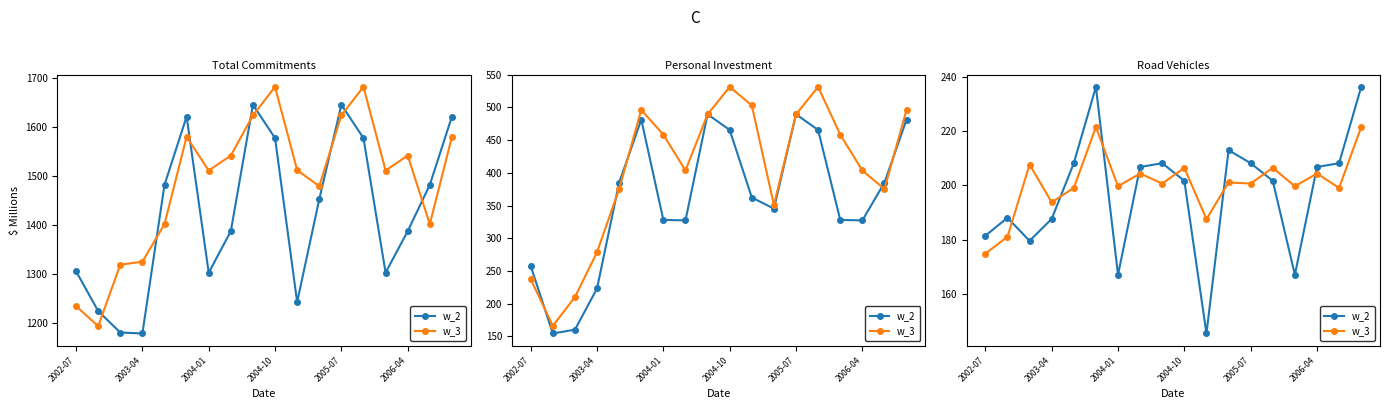

Read the w_3 value at 7.

204.4